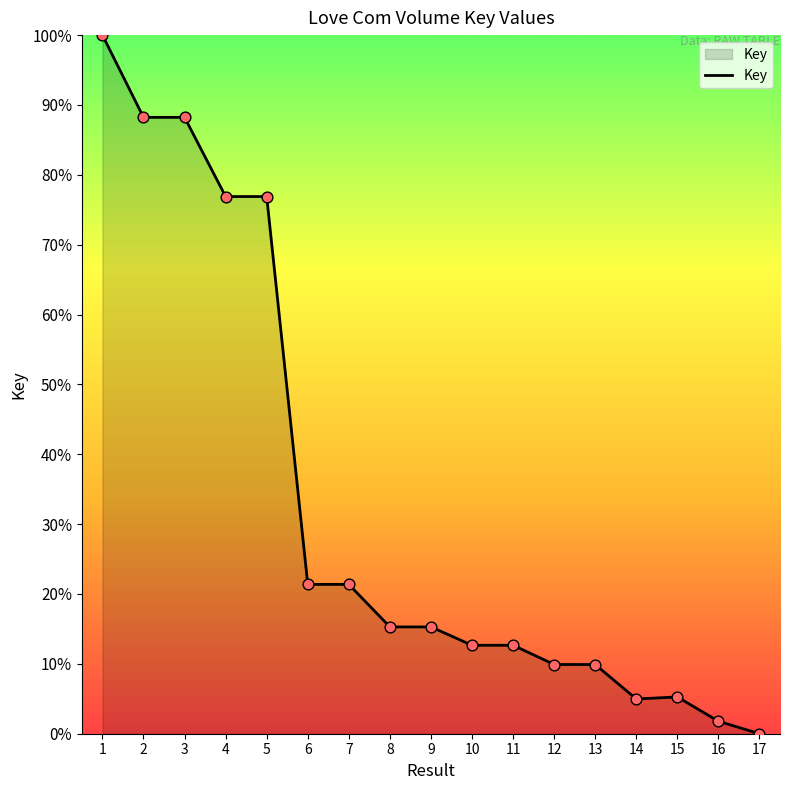

What is the change in value from 5 to 11?

-64.2